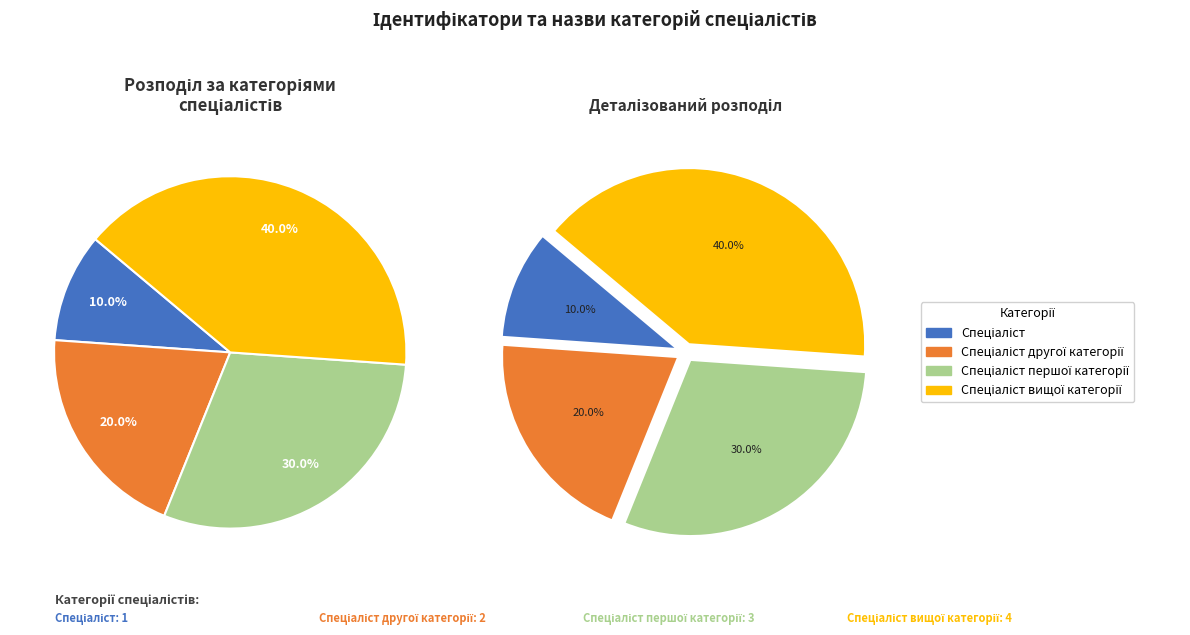

Which slice is the largest?

Спеціаліст вищої категорії